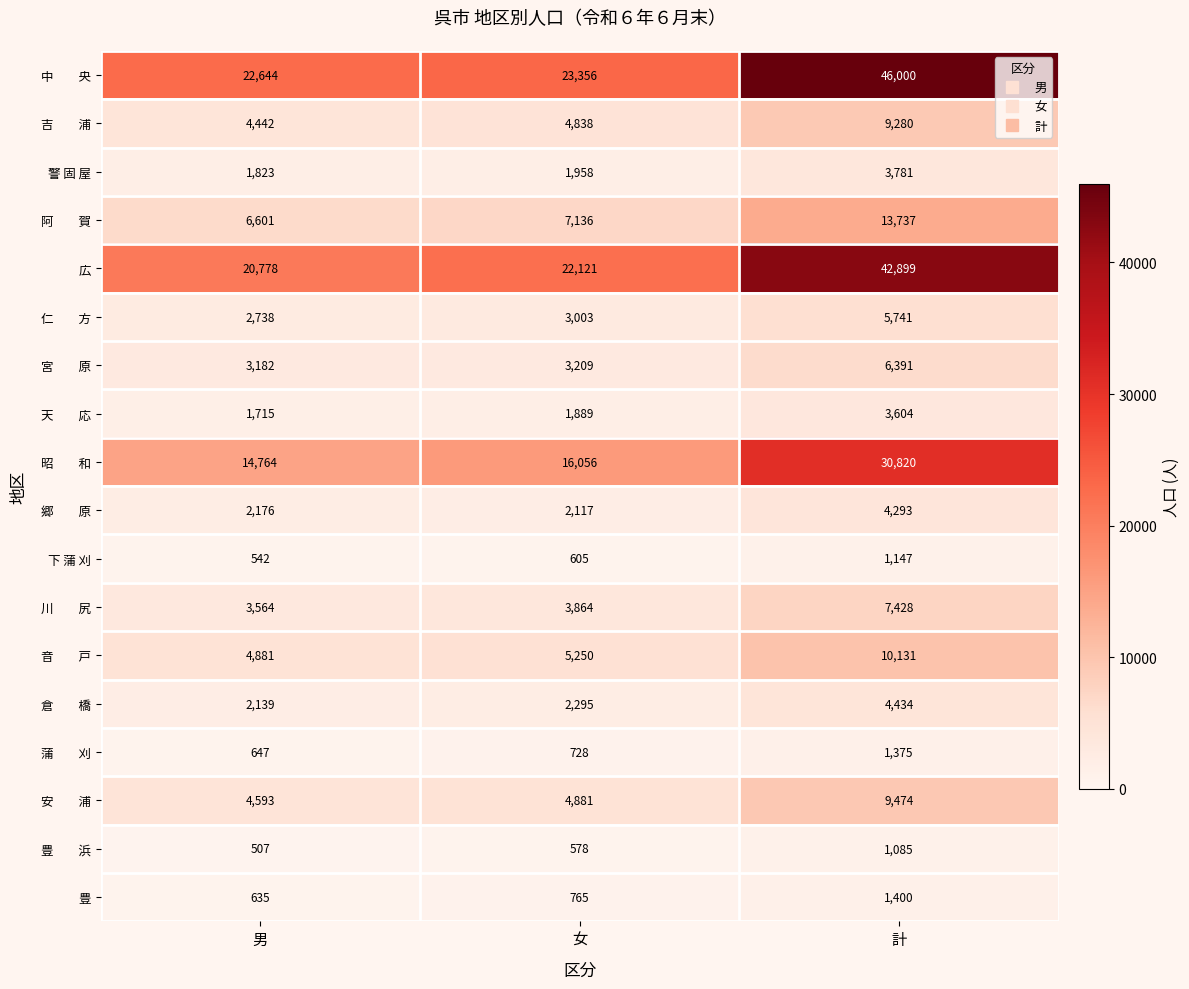

What is the spread (max minus min) of values at 計?

44915